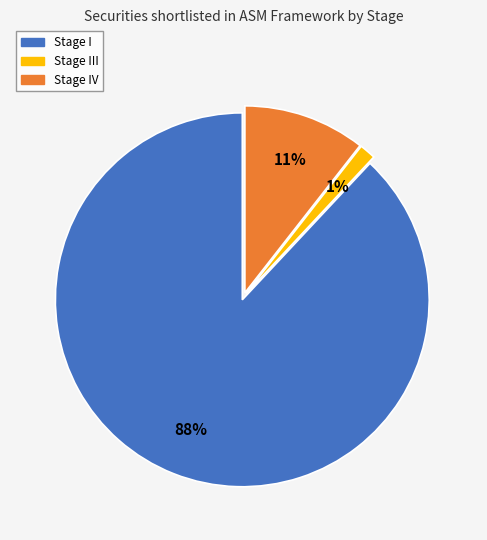

Is there a majority slice in this chart?

Yes